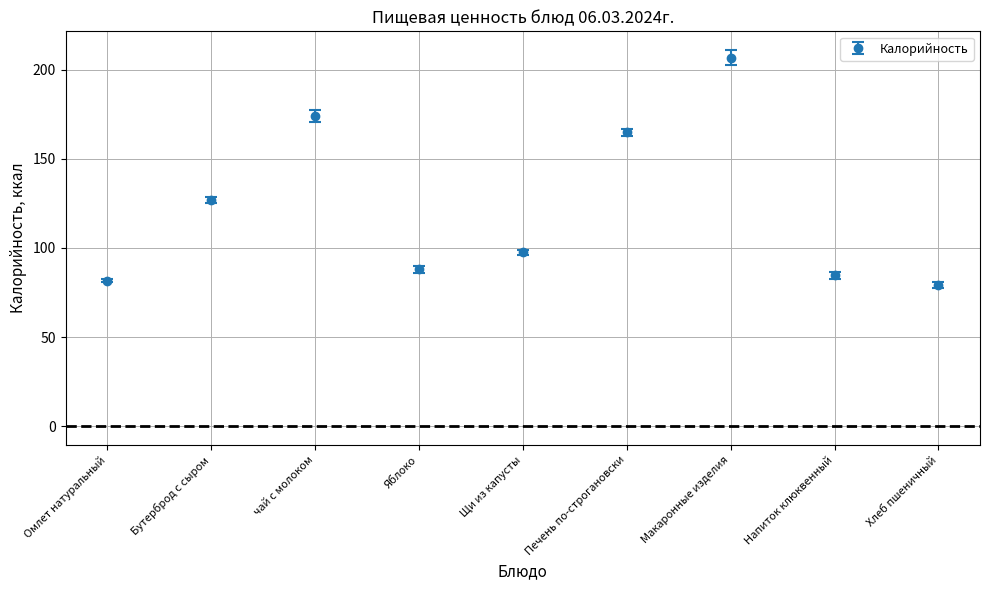

Reading left to right, list all the values displayed in this chart.

Омлет натуральный=81.5	Бутерброд с сыром=126.8	чай с молоком=174.0	Яблоко=88.0	Щи из капусты=97.5	Печень по-строгановски=165.0	Макаронные изделия=206.8	Напиток клюквенный=84.7	Хлеб пшеничный=79.5